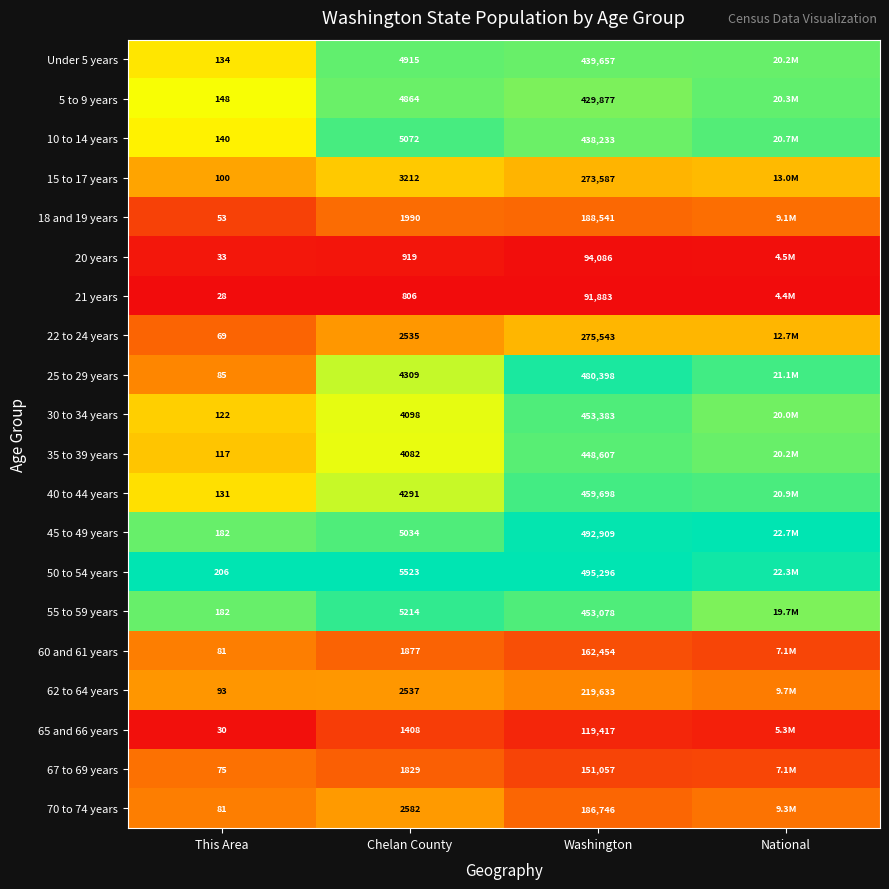

Is the value of 21 years at Washington greater than the value of 30 to 34 years at Chelan County?

Yes